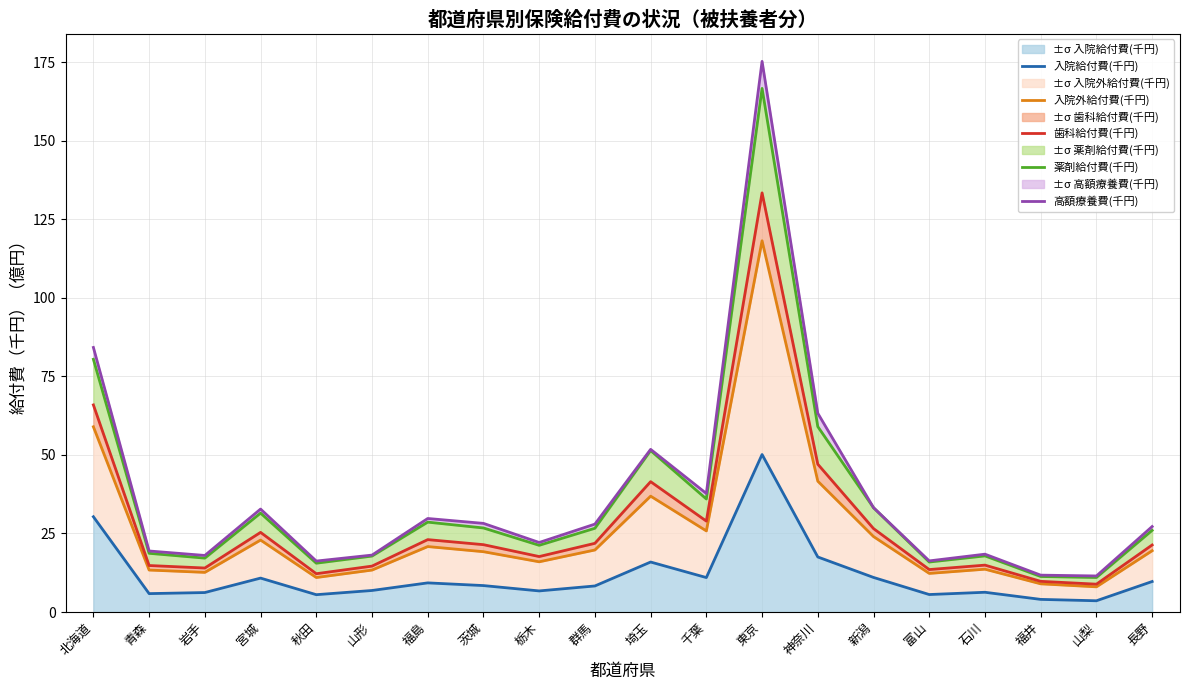

What is the lowest value of the 薬剤給付費(千円) series?

11.0